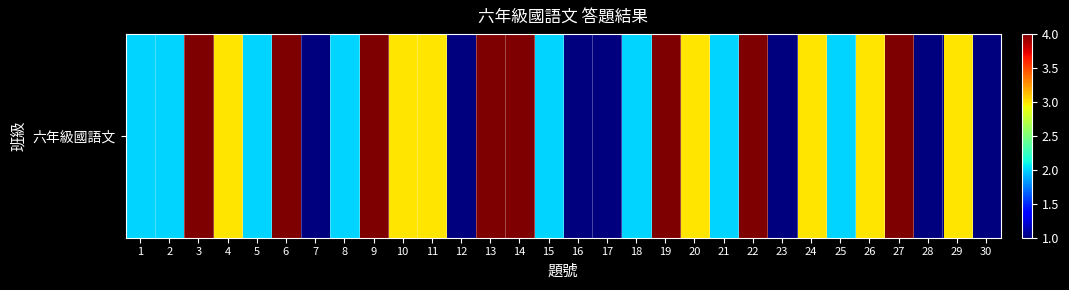

Is it true that the value at 5 is 1?

False